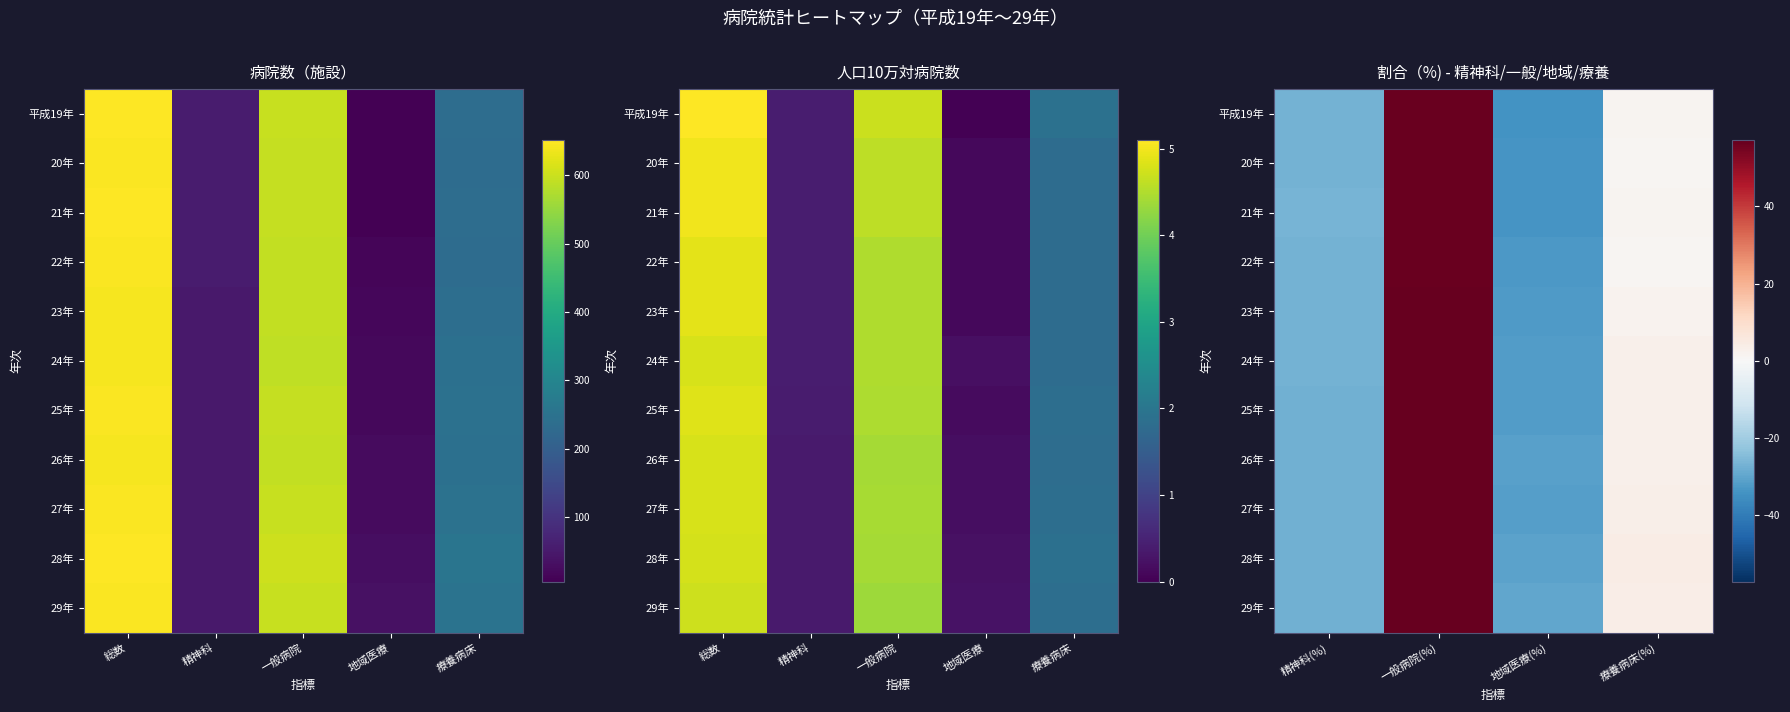

Count the number of data series in this chart.

11